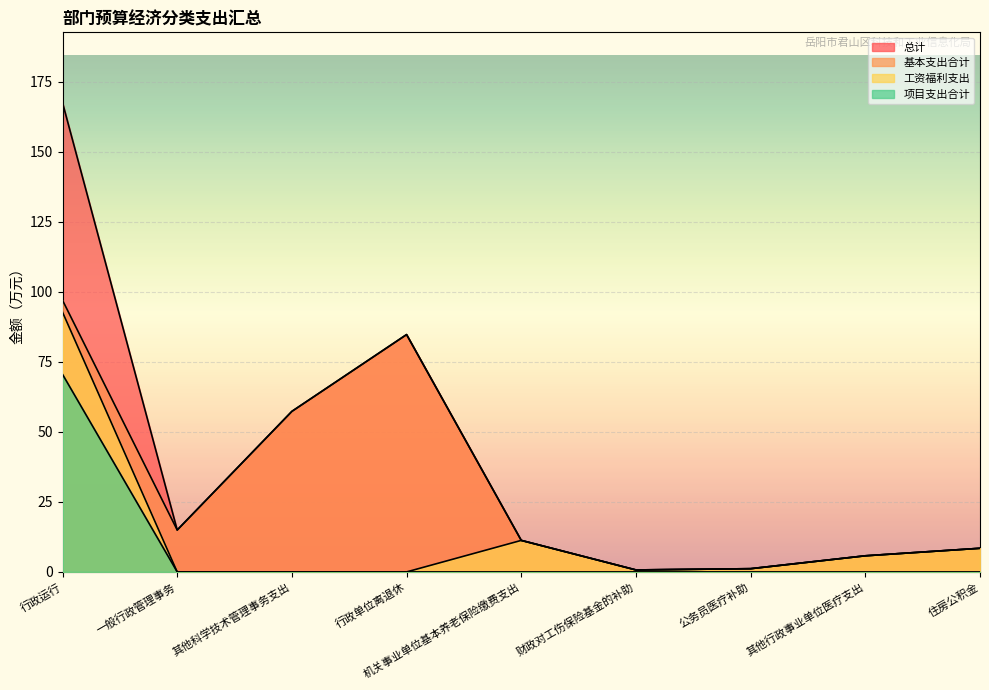

At how many categories does at least one series exceed 161?

1